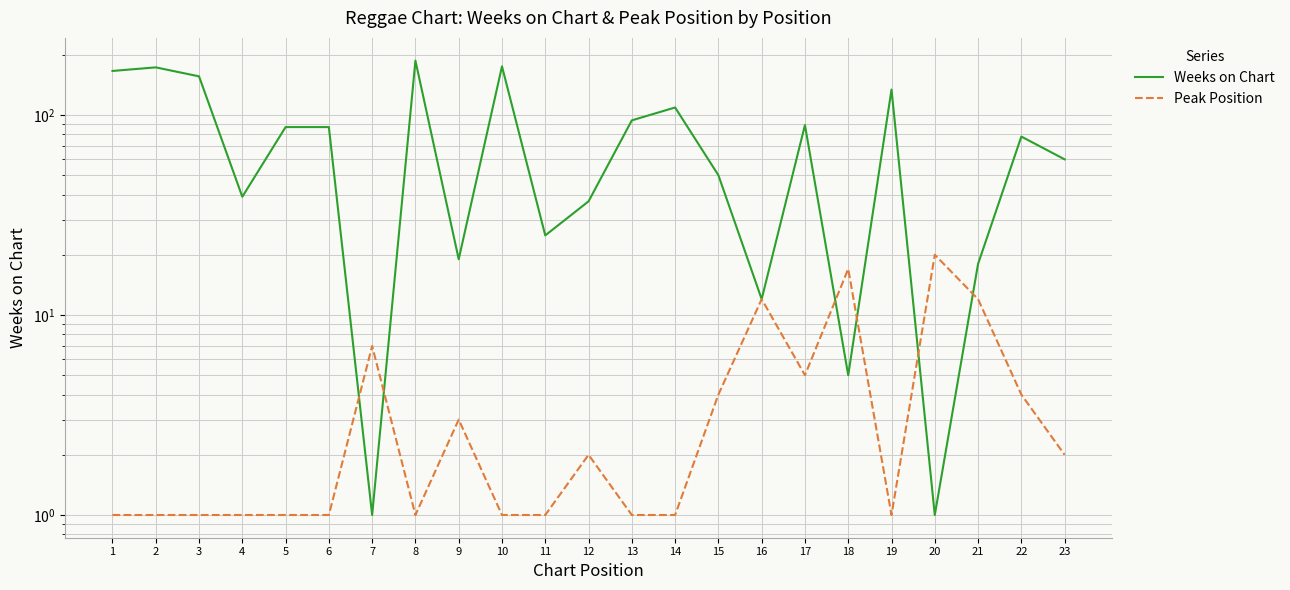

Where is the first local minimum for Weeks on Chart?

4